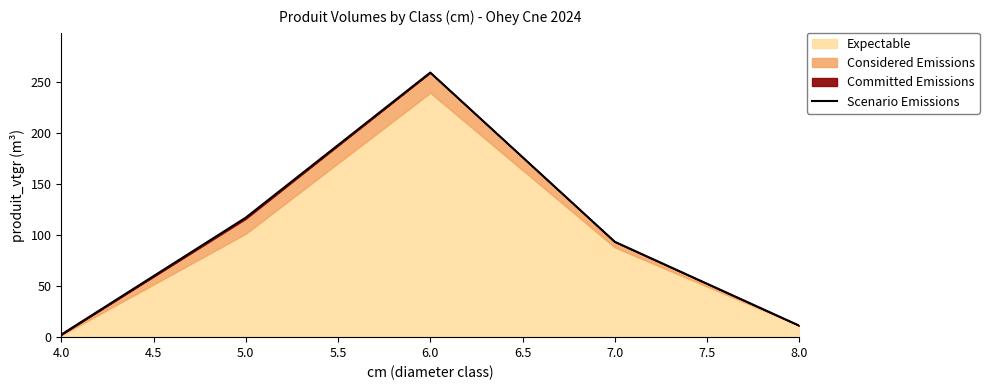

Rank the categories by Scenario Emissions value from highest to lowest.

6.0, 5.0, 7.0, 8.0, 4.0